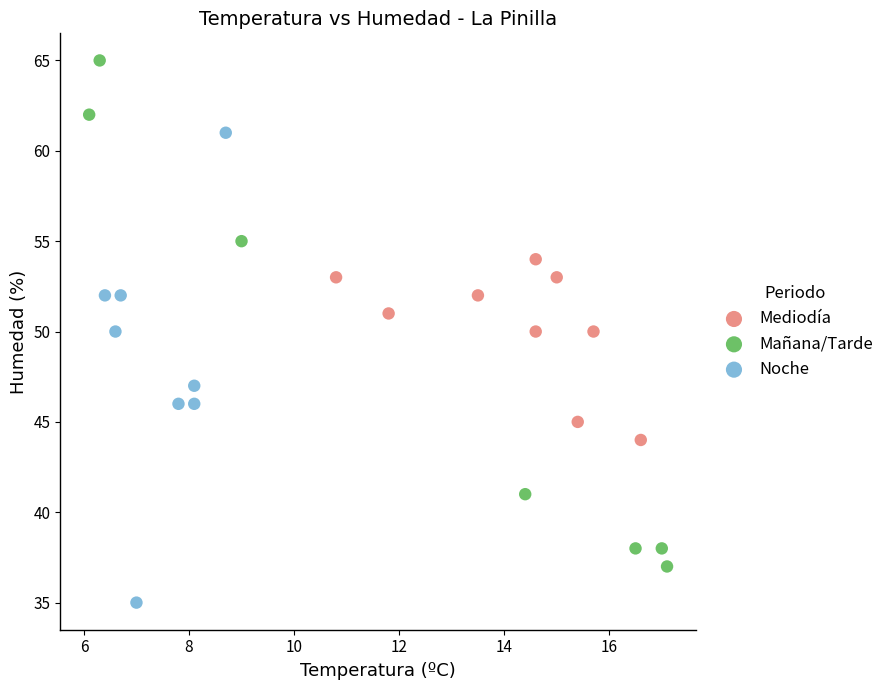

Which series contains the highest Y value?

Mañana/Tarde